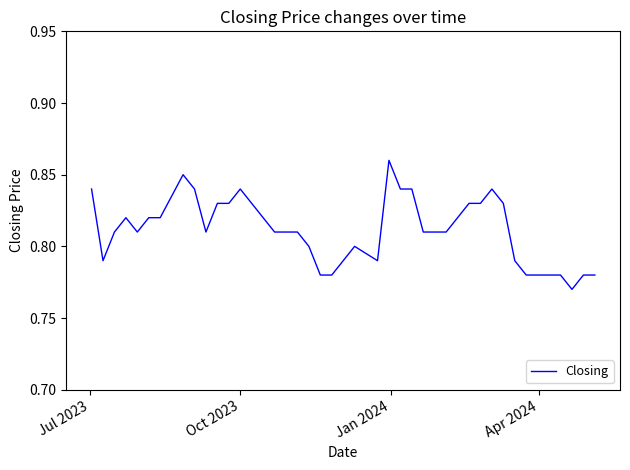

Does the chart display data point markers on the line(s)?

No